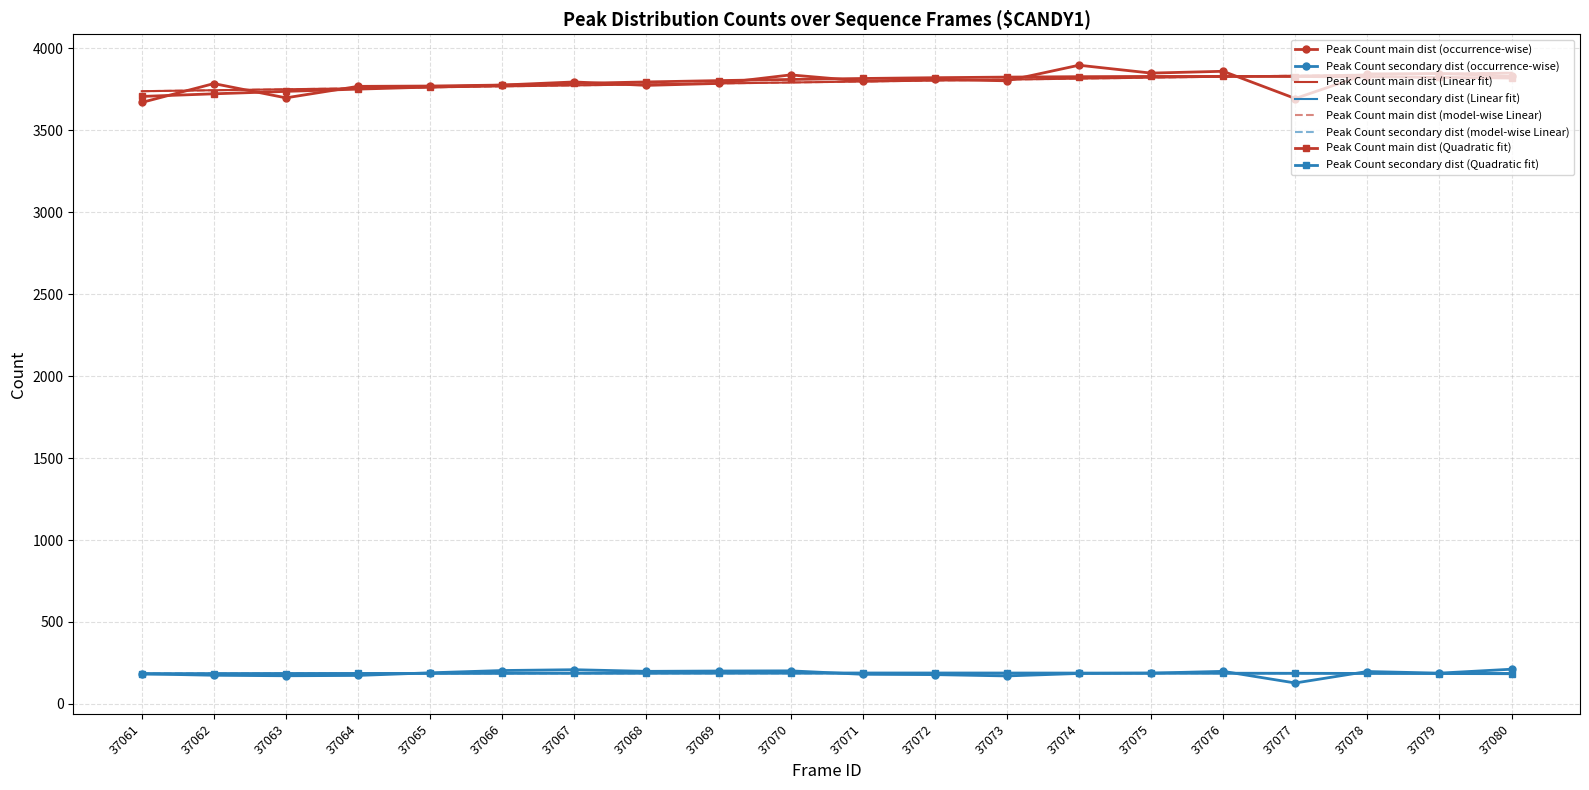

What is the total value across all series at 37067?

4003